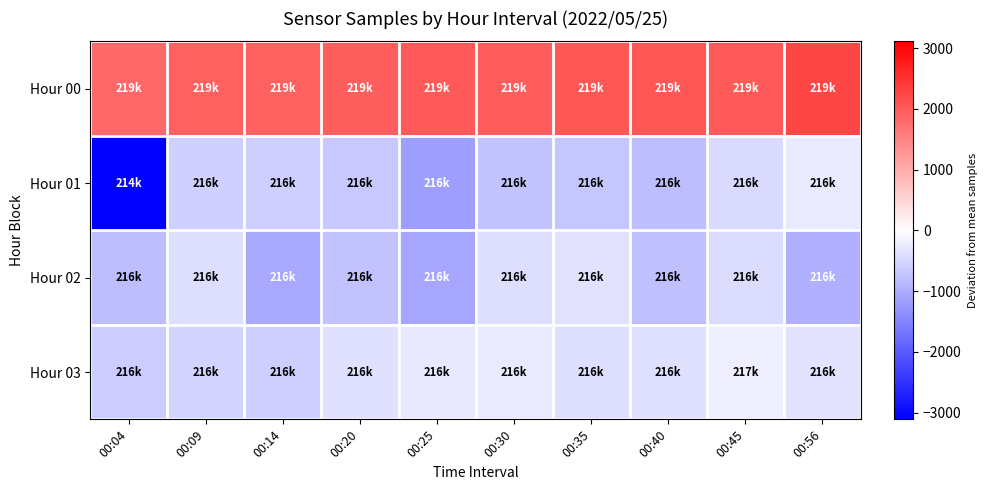

List the series in order of their peak value, highest first.

Hour 00, Hour 03, Hour 01, Hour 02